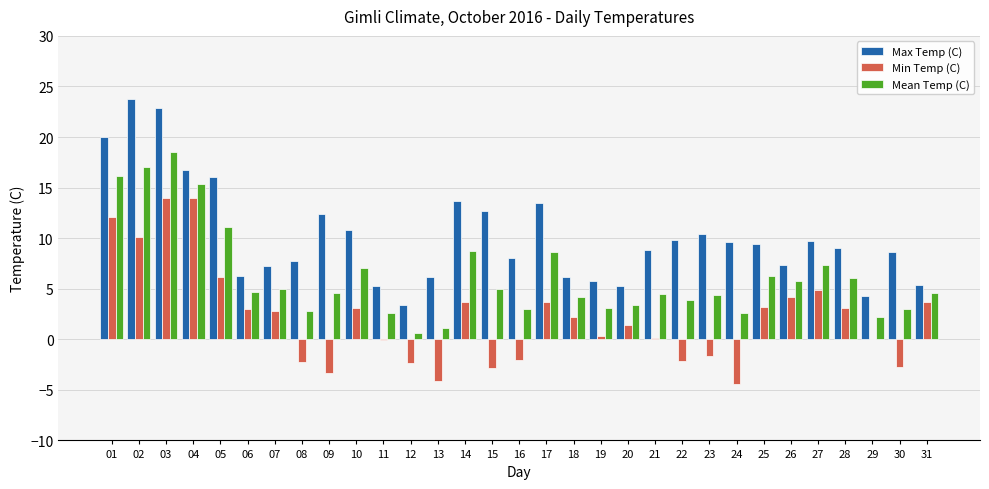

Between 22 and 30, which series saw the biggest shift?

Max Temp (C)